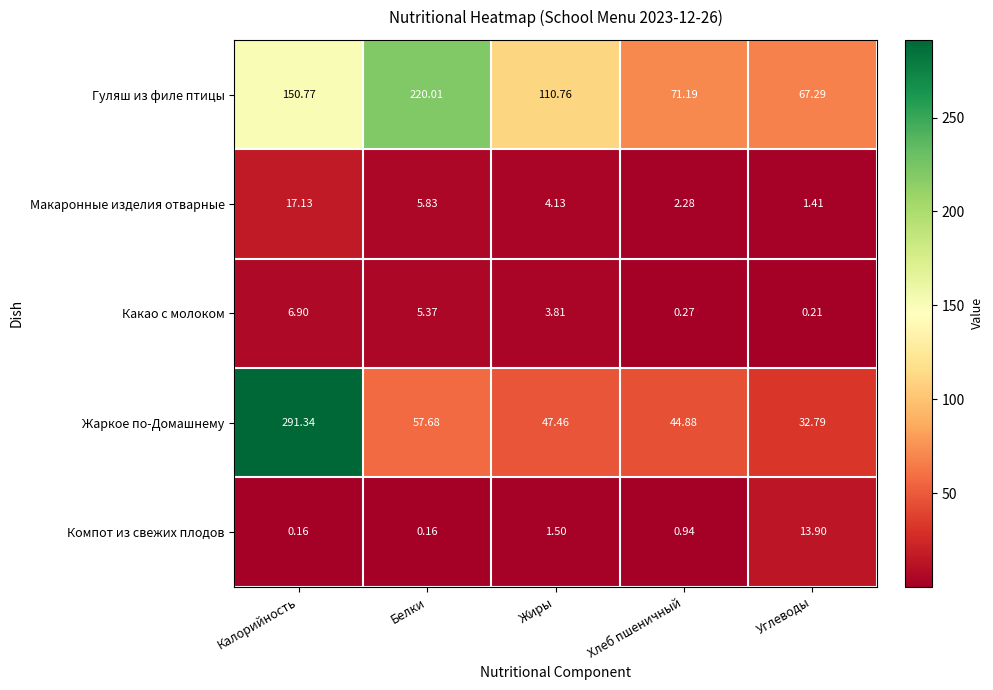

At which label is Компот из свежих плодов closest to 7?

Жиры